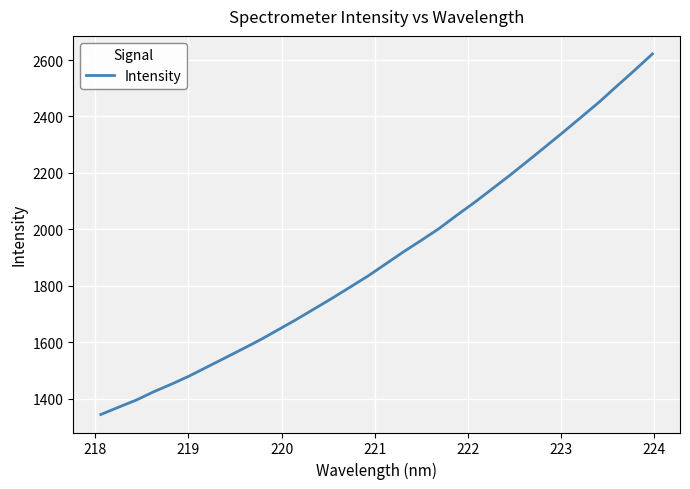

What is the maximum value shown in the chart?

2621.7